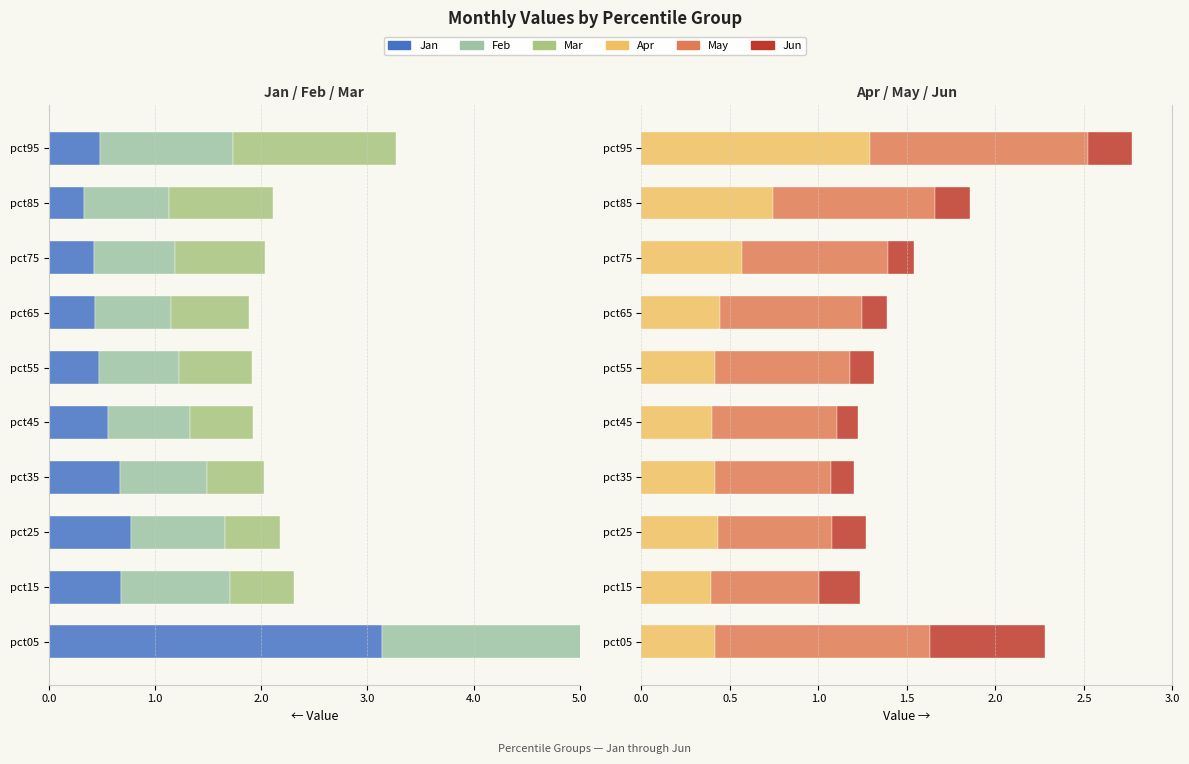

Is it true that Mar equals -1.0 at pct65?

False